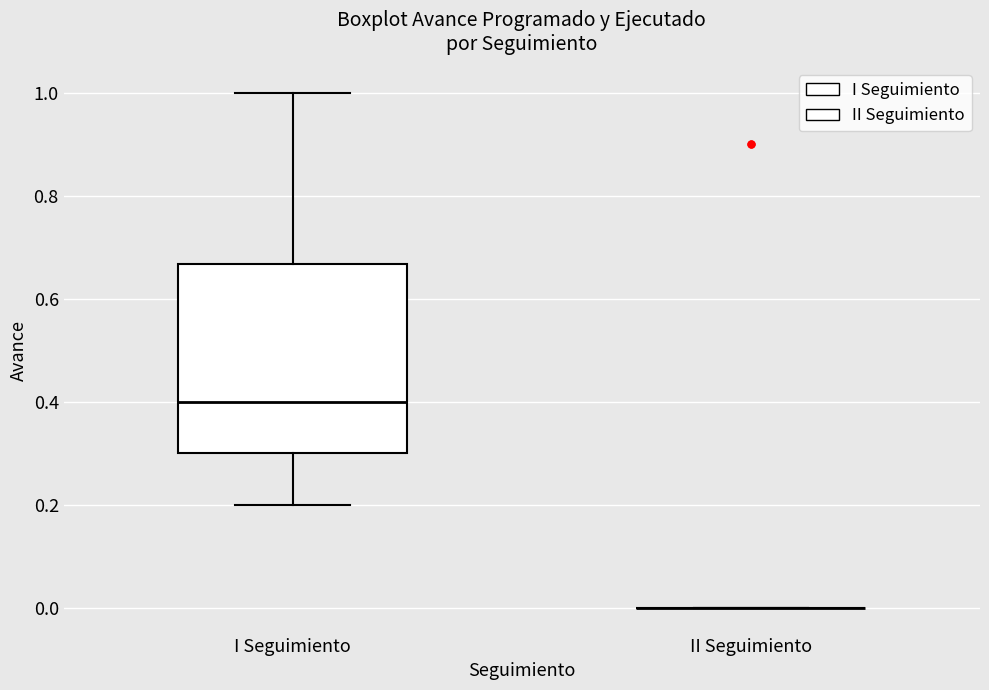

Comparing the boxes themselves (not the whiskers), which one is the tallest?

I Seguimiento